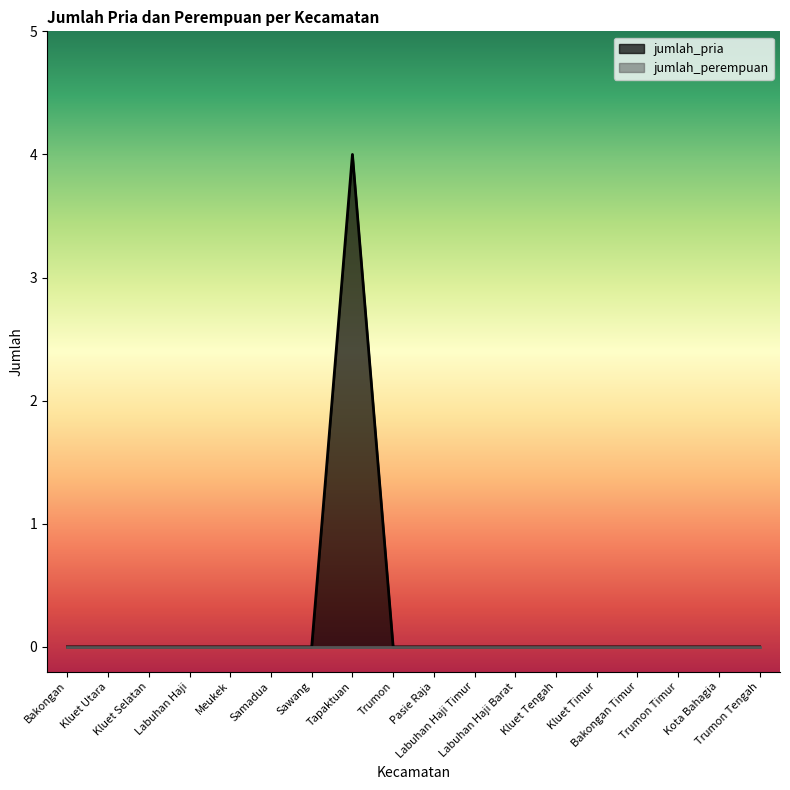

What is the label of the 10th point from the right?

Trumon